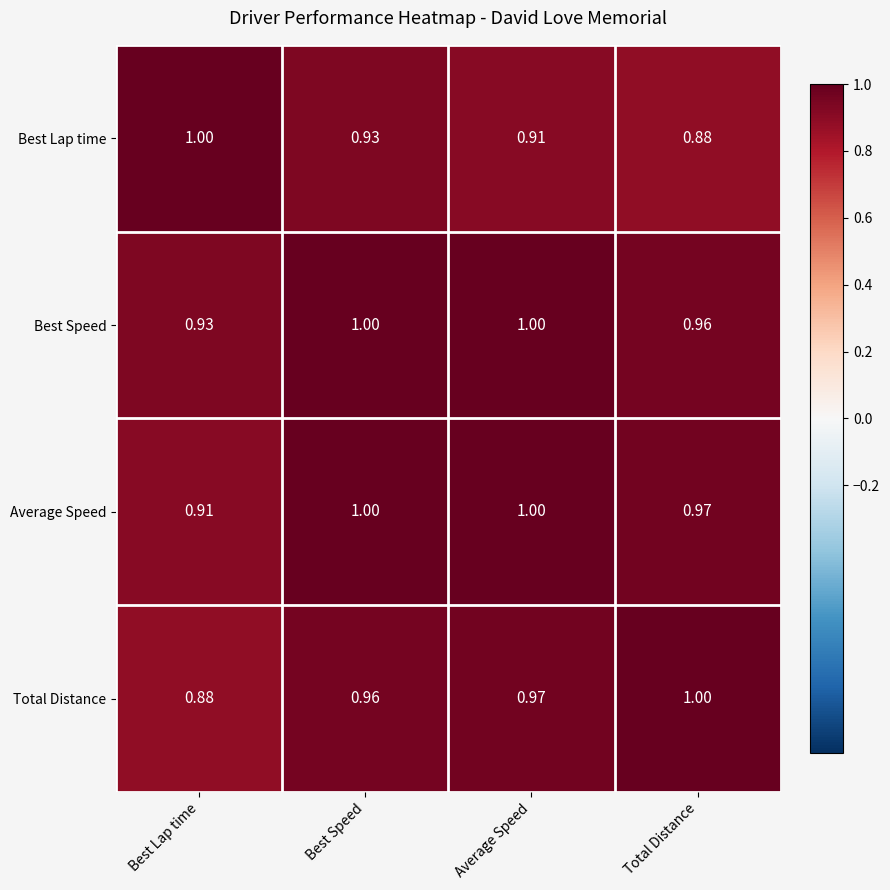

List the labels in order of Total Distance value, largest first.

Total Distance, Average Speed, Best Speed, Best Lap time